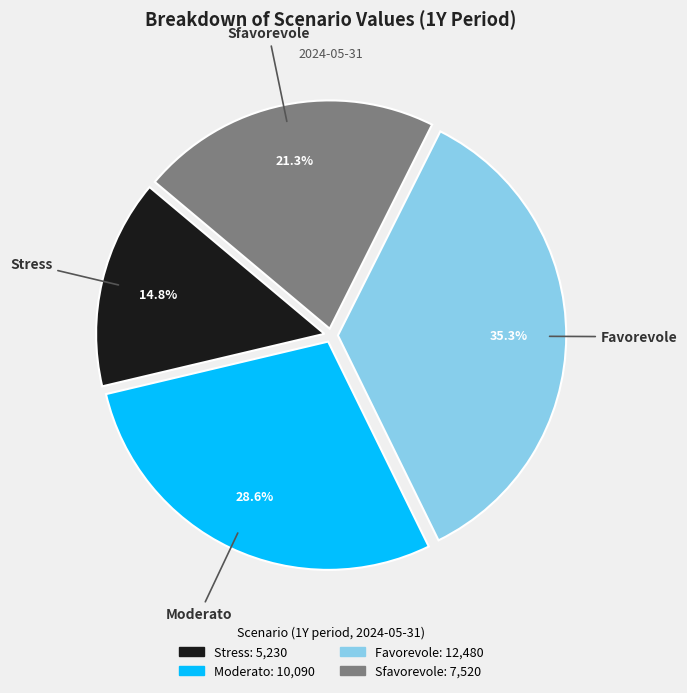

Between Favorevole and Sfavorevole, which is larger?

Favorevole